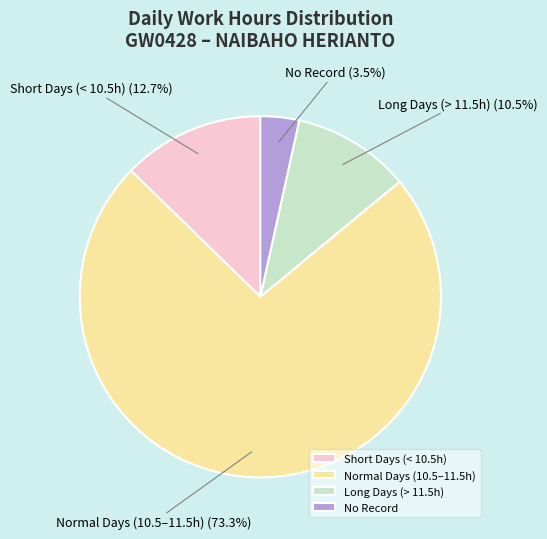

Which category has the biggest portion of the pie?

Normal Days (10.5–11.5h)